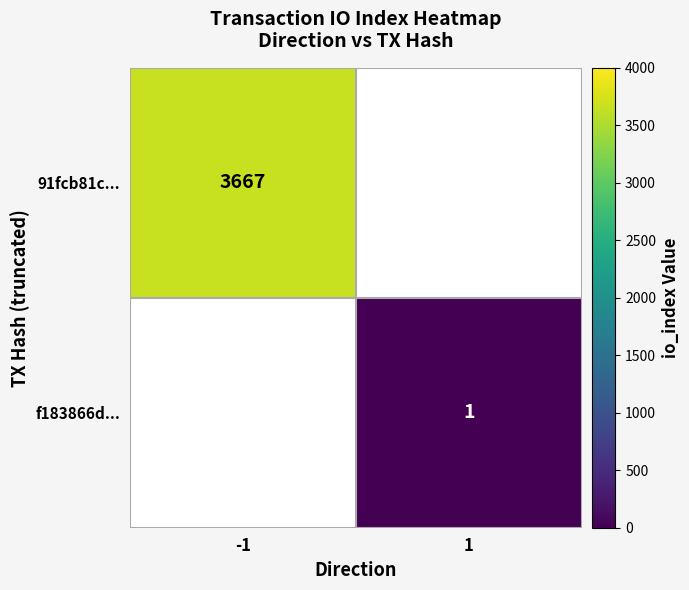

Which label corresponds to the smallest value in the chart?

1